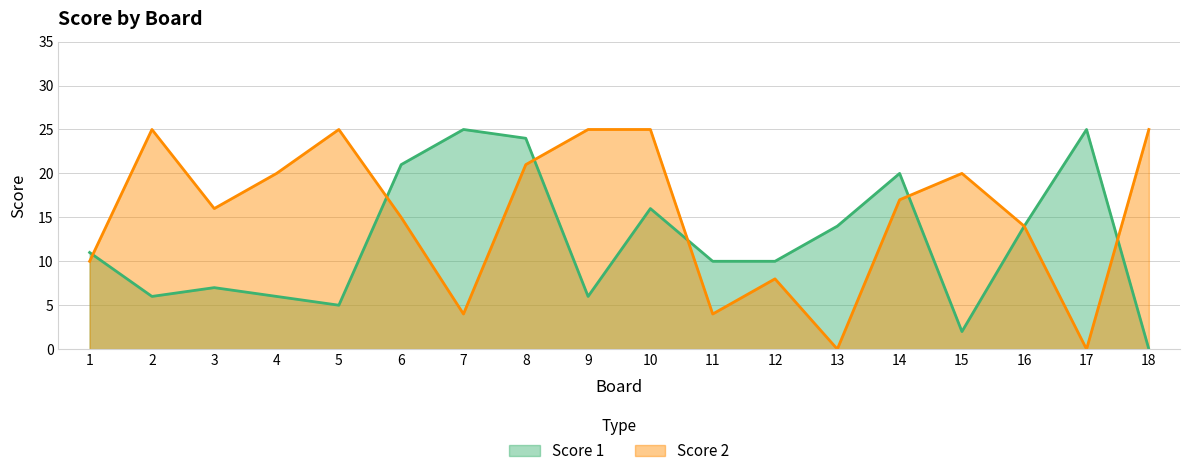

At which category does Score 1 reach its first local valley?

2